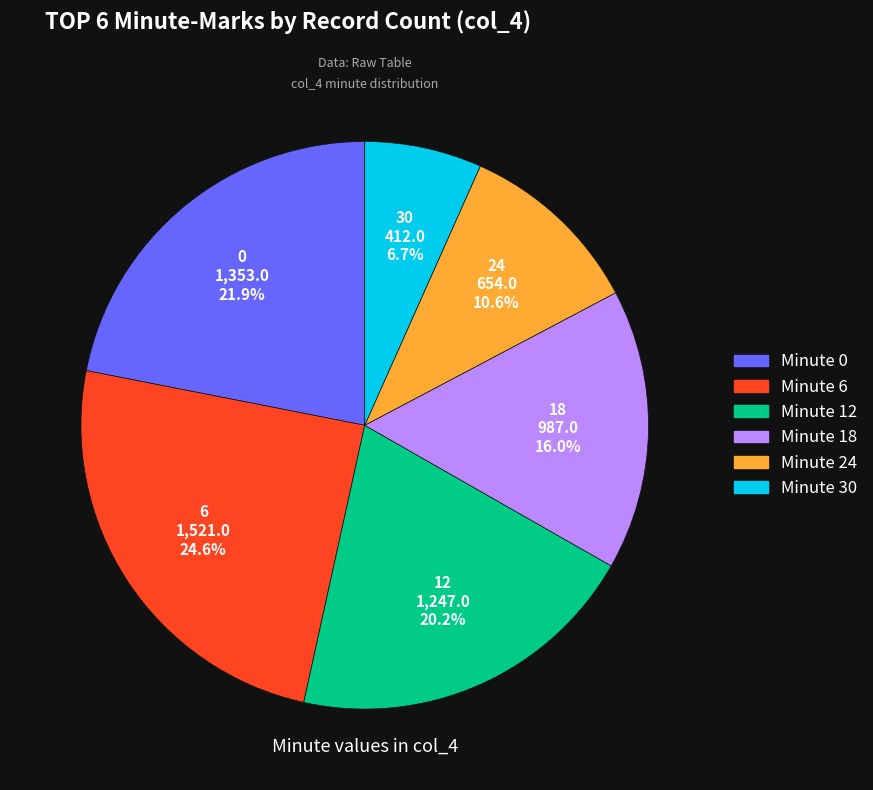

Is there any slice that represents more than half of the pie?

No